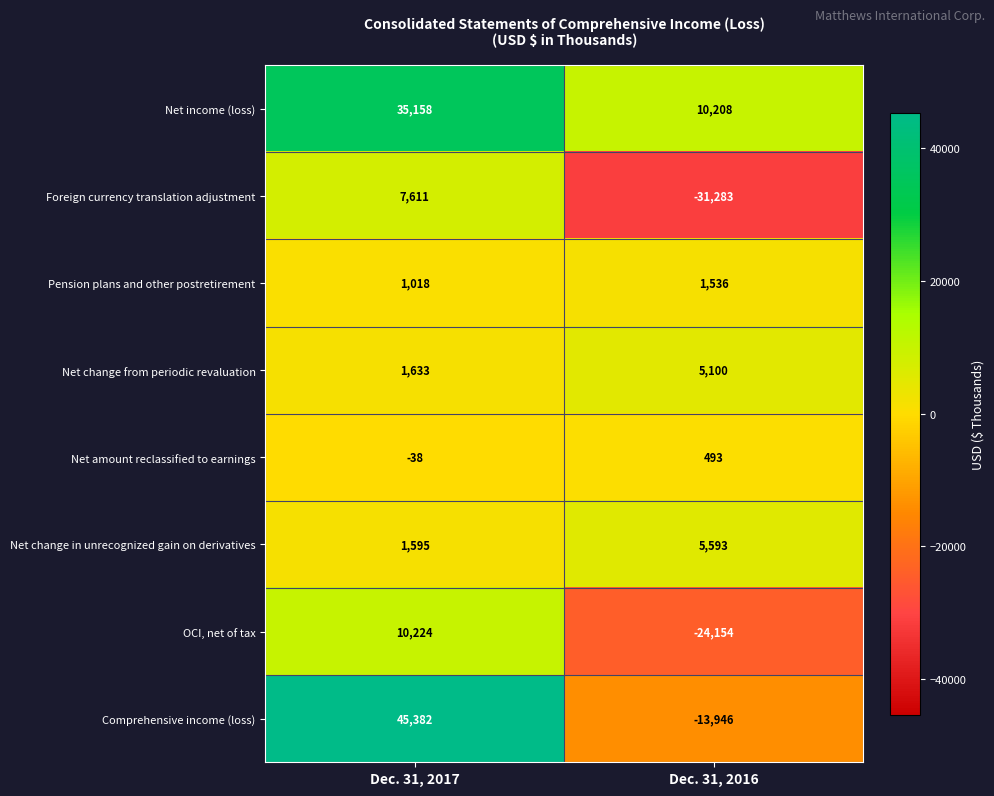

List the series in order of their peak value, highest first.

Comprehensive income (loss), Net income (loss), OCI, net of tax, Foreign currency translation adjustment, Net change in unrecognized gain on derivatives, Net change from periodic revaluation, Pension plans and other postretirement, Net amount reclassified to earnings